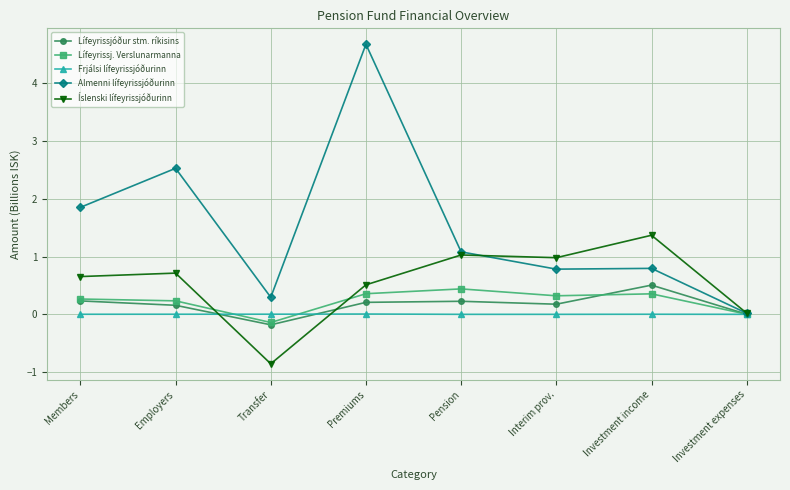

What is the total value across all series at Interim prov.?

2.3